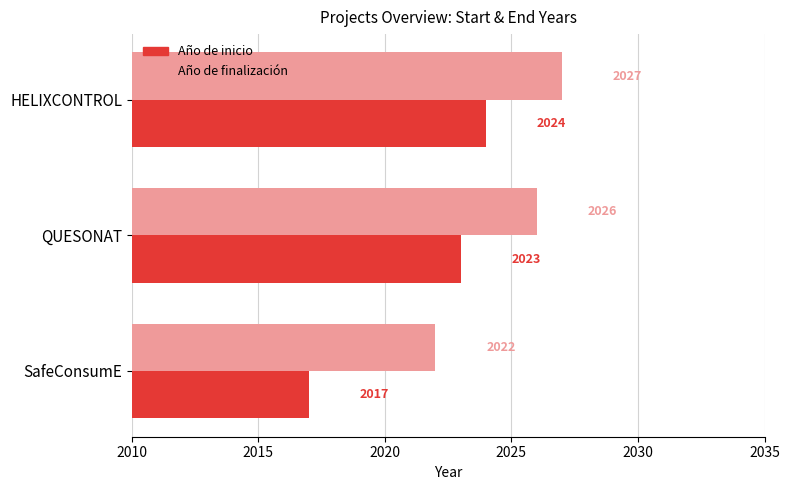

How many data points in Año de finalización are less than 2026?

1